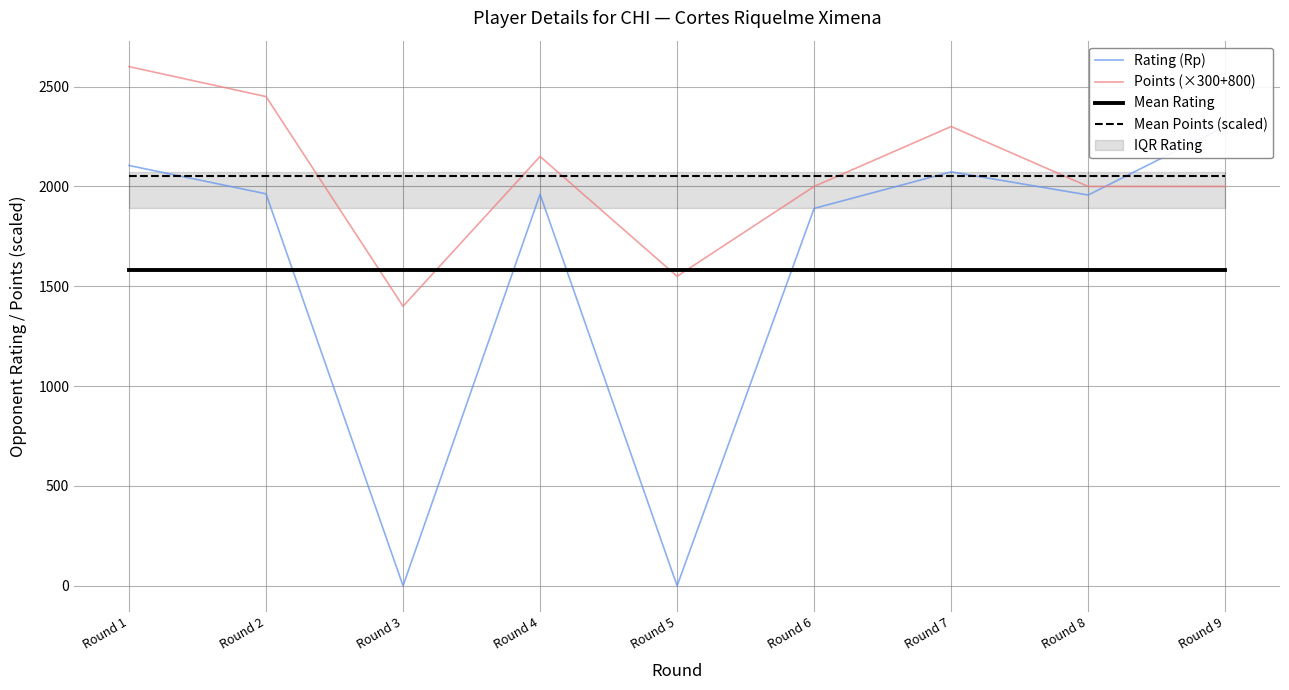

The value of Rating (Rp) at Round 2 is 2912.2. True or false?

False